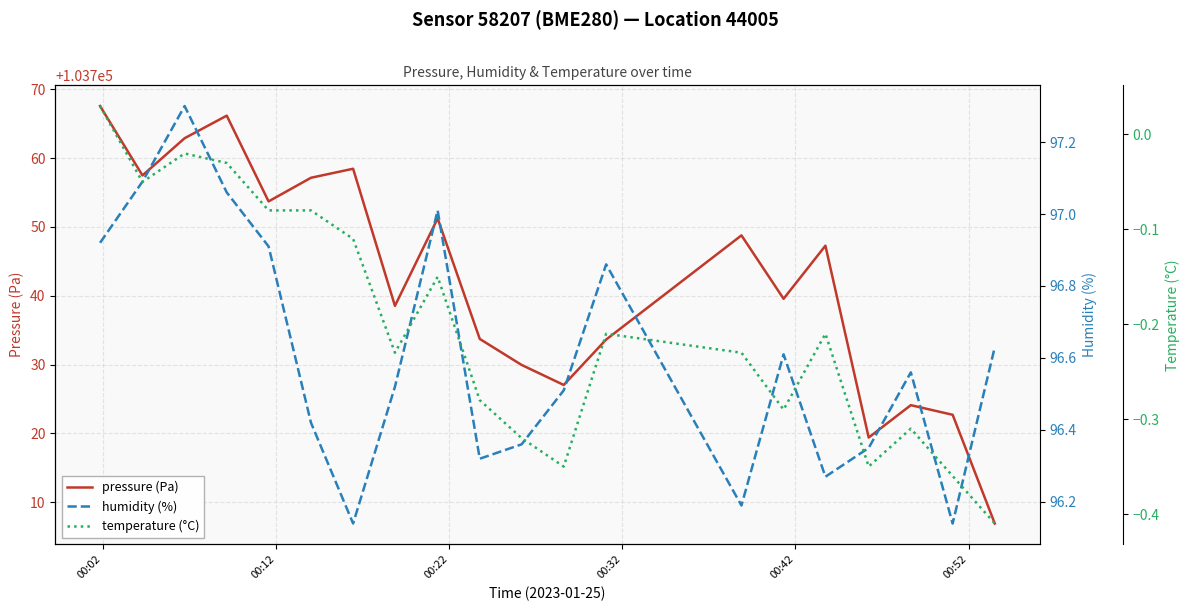

What is the minimum value for pressure (Pa)?

103706.9